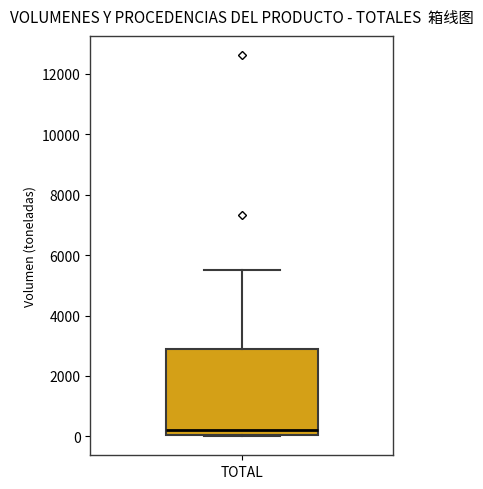

Transcribe this box plot: give where the median line is, the range the box spans, and where the two whiskers end, as read against the y-axis. The values are not printed on the chart, so give them approximately, as read against the axis.

median 200, box 0 to 2800, whiskers 0 to 5400